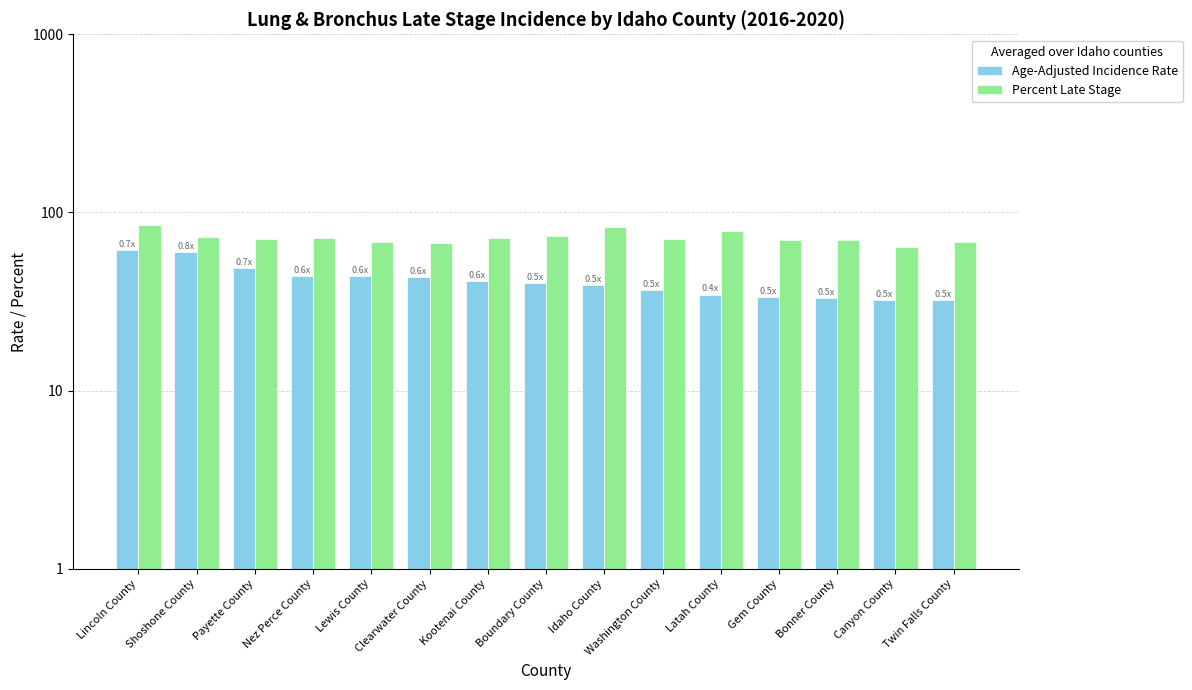

Is it true that Age-Adjusted Incidence Rate equals 36.8 at Washington County?

True